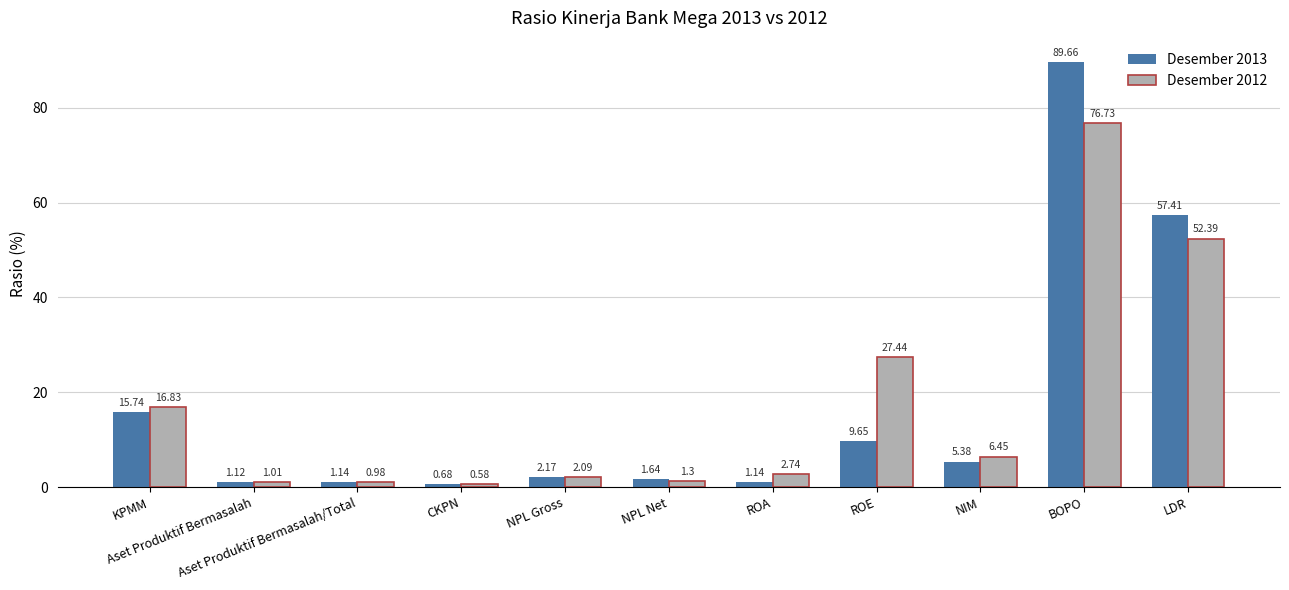

List the series in order of their peak value, lowest first.

Desember 2012, Desember 2013